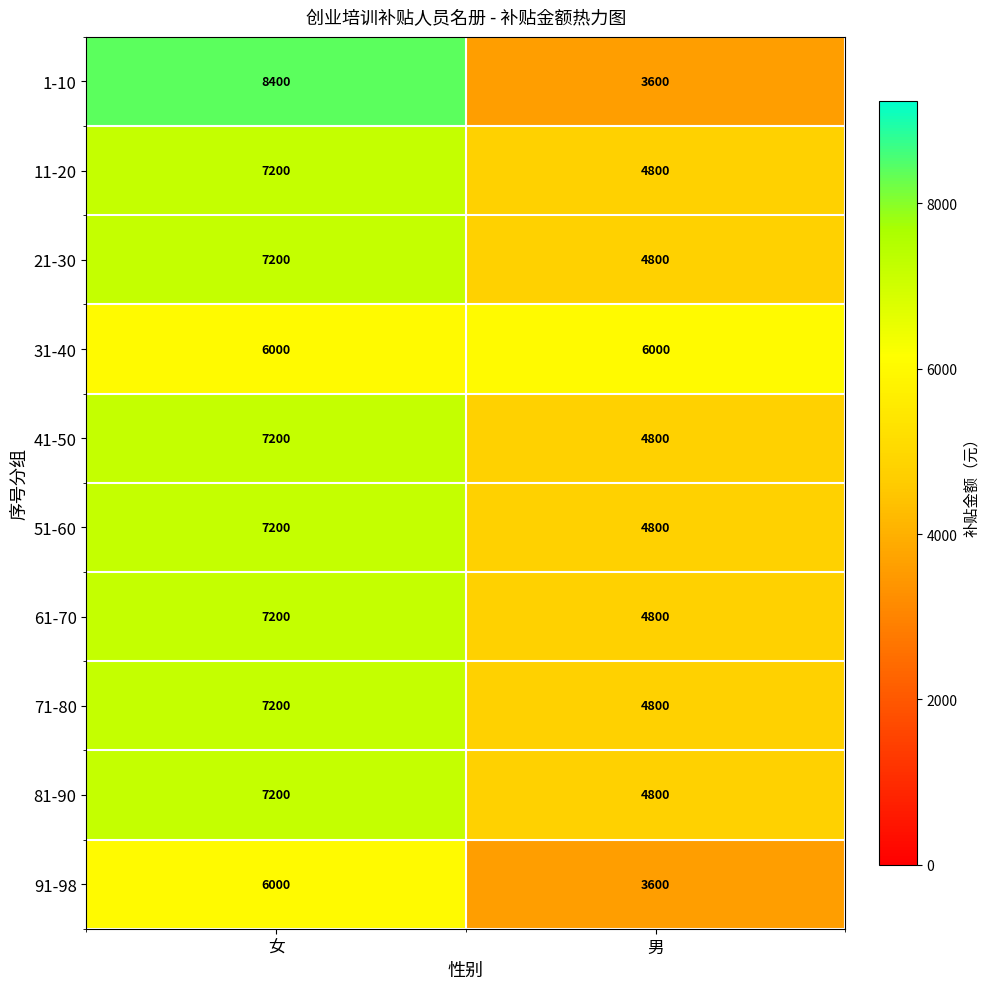

Between 女 and 男, which series saw the biggest shift?

1-10